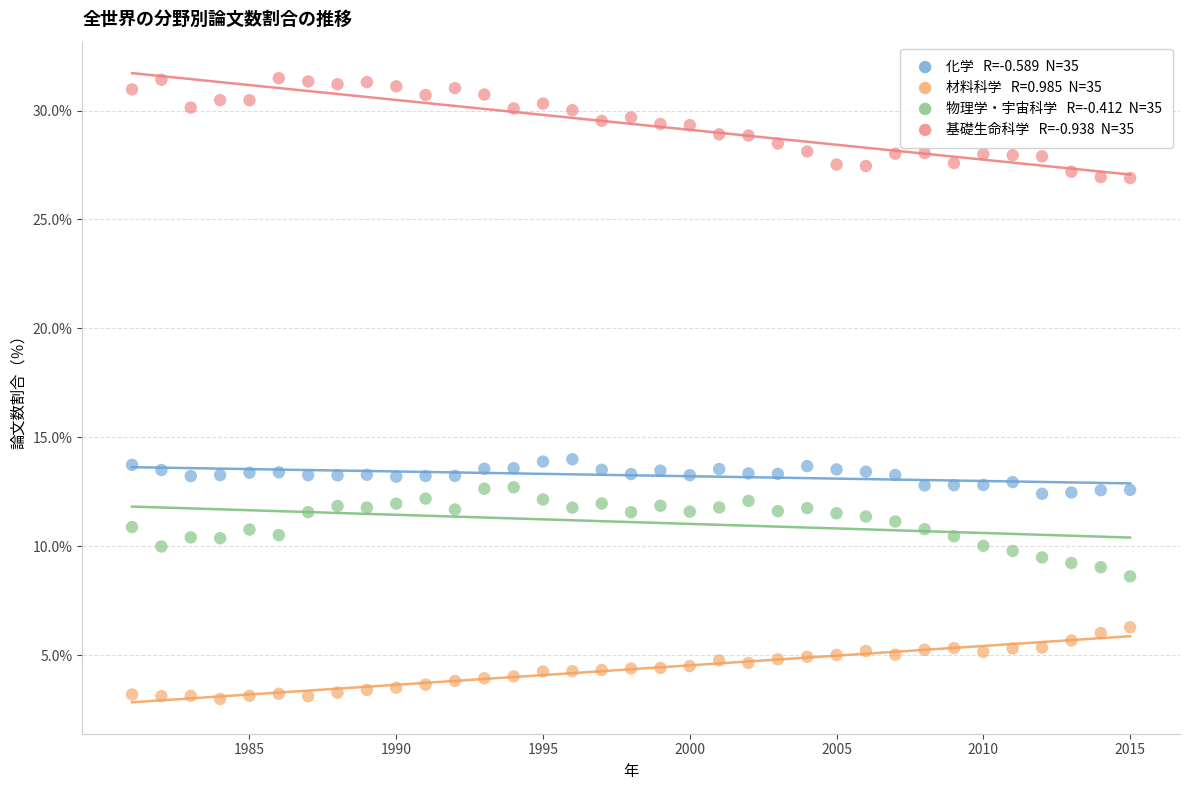

Across all data points, what is the range of X values (max minus min)?

34.0